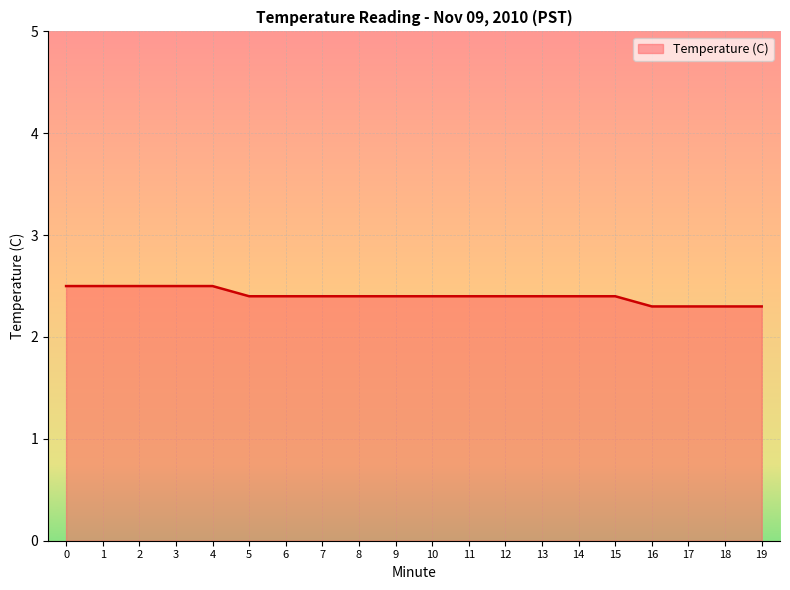

What is the greatest value displayed?

2.5